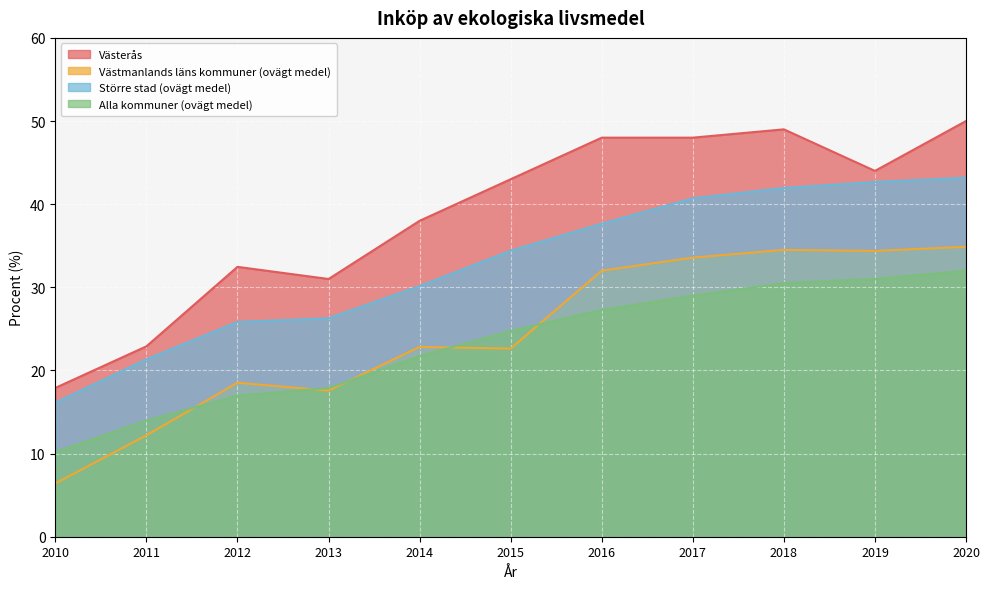

What are all the series names shown in the legend?

Västerås, Västmanlands läns kommuner (ovägt medel), Större stad (ovägt medel), Alla kommuner (ovägt medel)